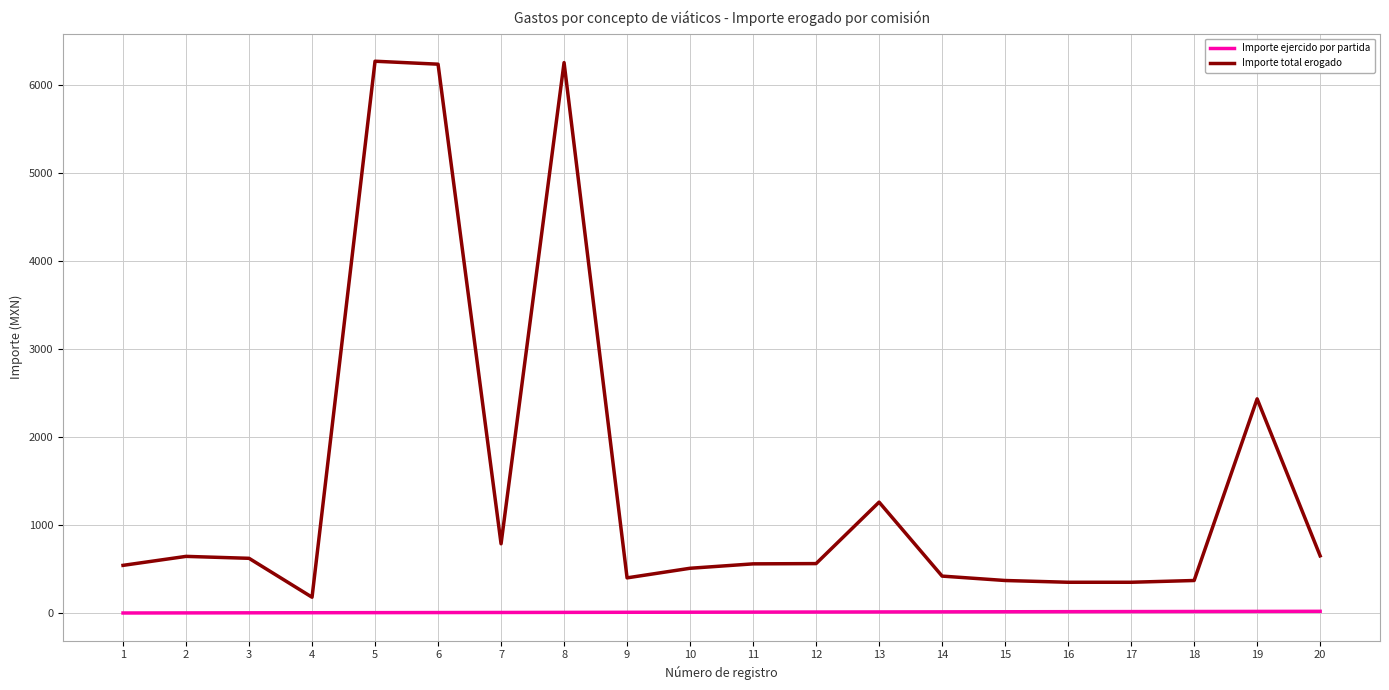

Between 6 and 18, which series saw the biggest shift?

Importe total erogado